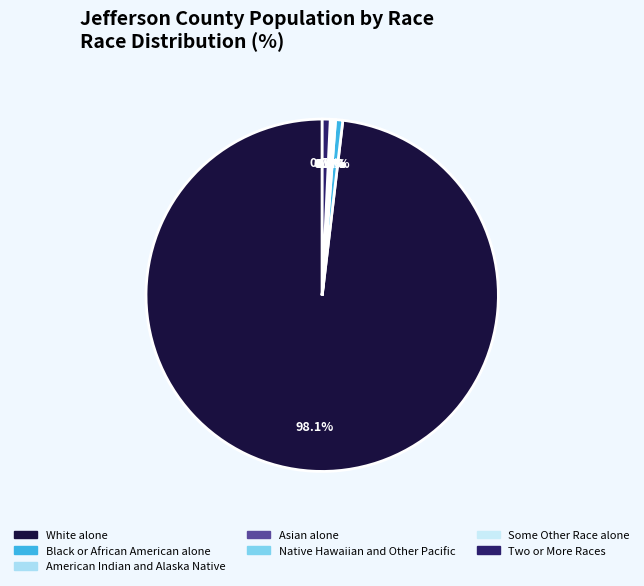

Rank the categories by value from highest to lowest.

White alone, Two or More Races, Black or African American alone, Some Other Race alone, Asian alone, American Indian and Alaska Native, Native Hawaiian and Other Pacific